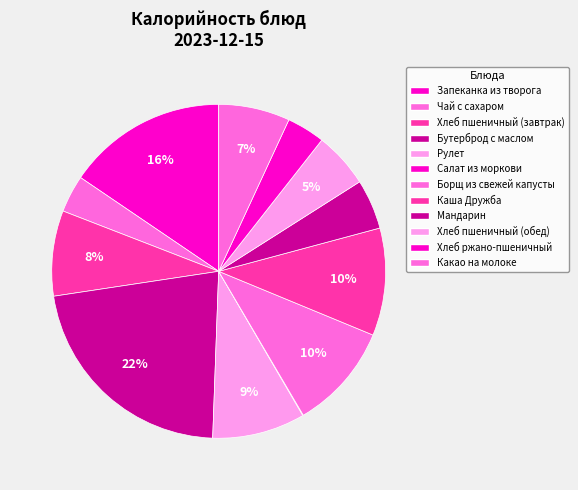

What is the smallest slice in the pie chart?

Салат из моркови